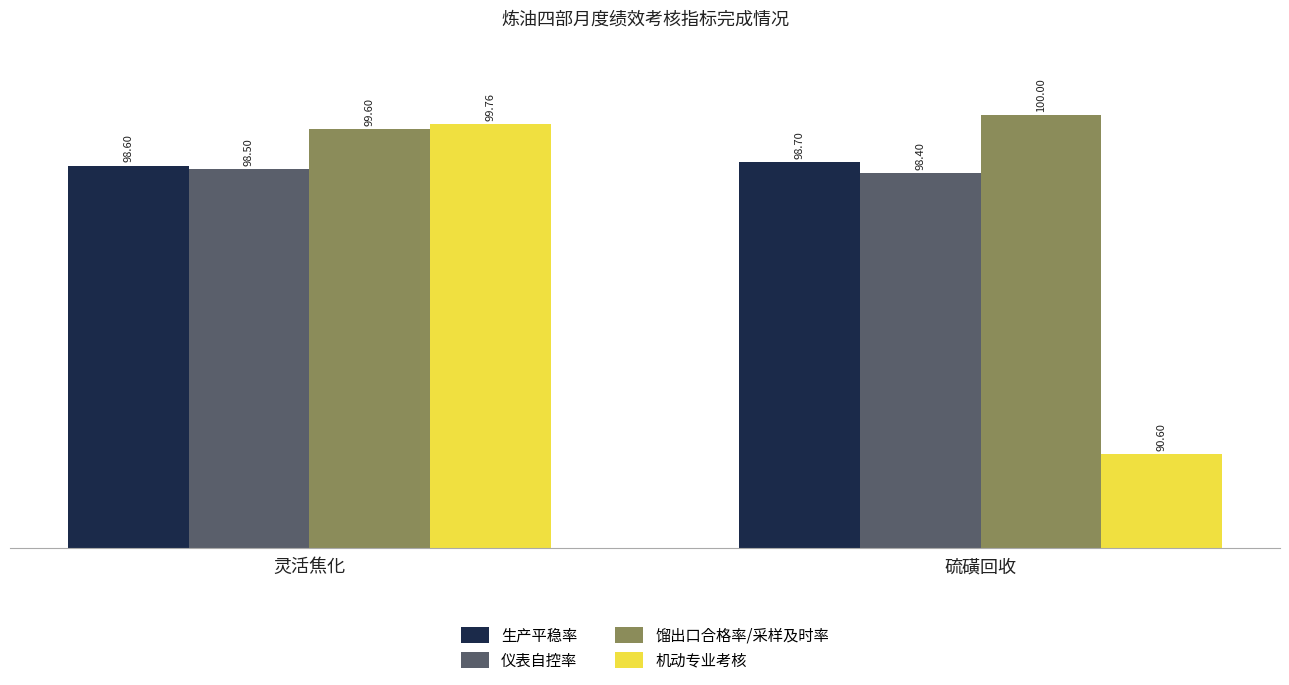

Between 灵活焦化 and 硫磺回收, which series saw the biggest shift?

机动专业考核